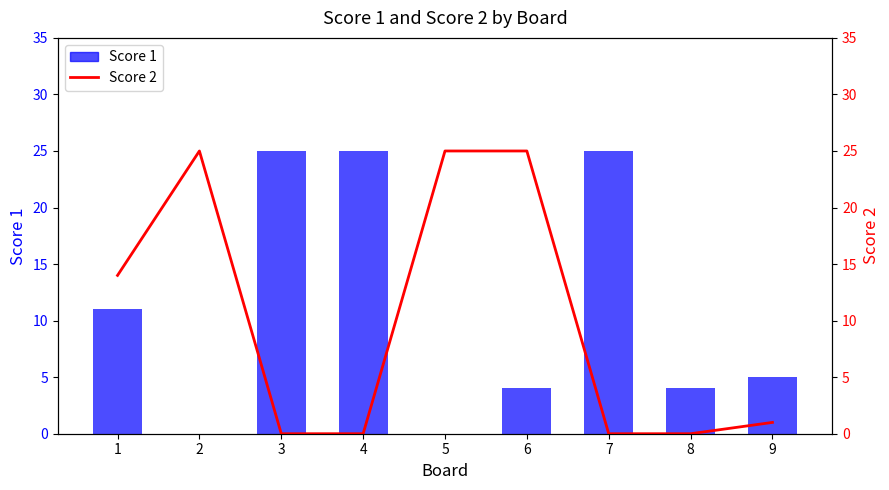

Reading left to right, list all the values displayed in this chart.

Score 1: 11	0	25	25	0	4	25	4	5
Score 2: 14	25	0	0	25	25	0	0	1